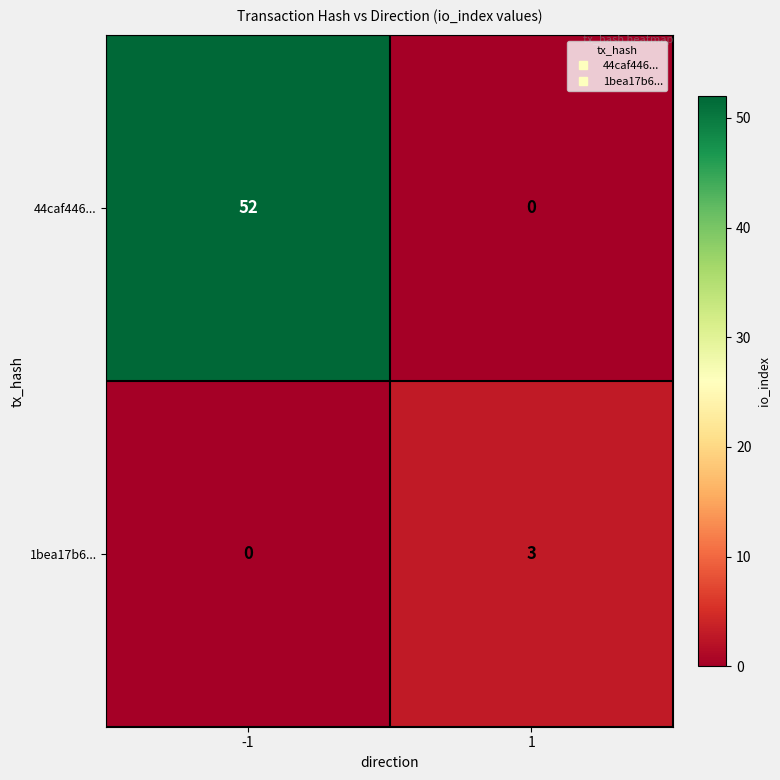

What is the difference between the maximum and minimum values in the 44caf446... series?

52